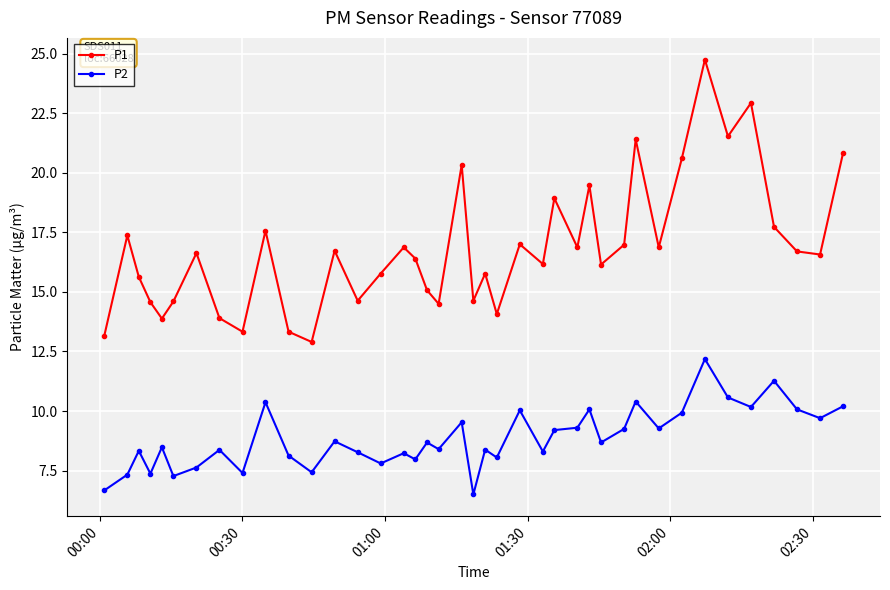

What is the value of the P2 point at the 25th from the left?

8.3